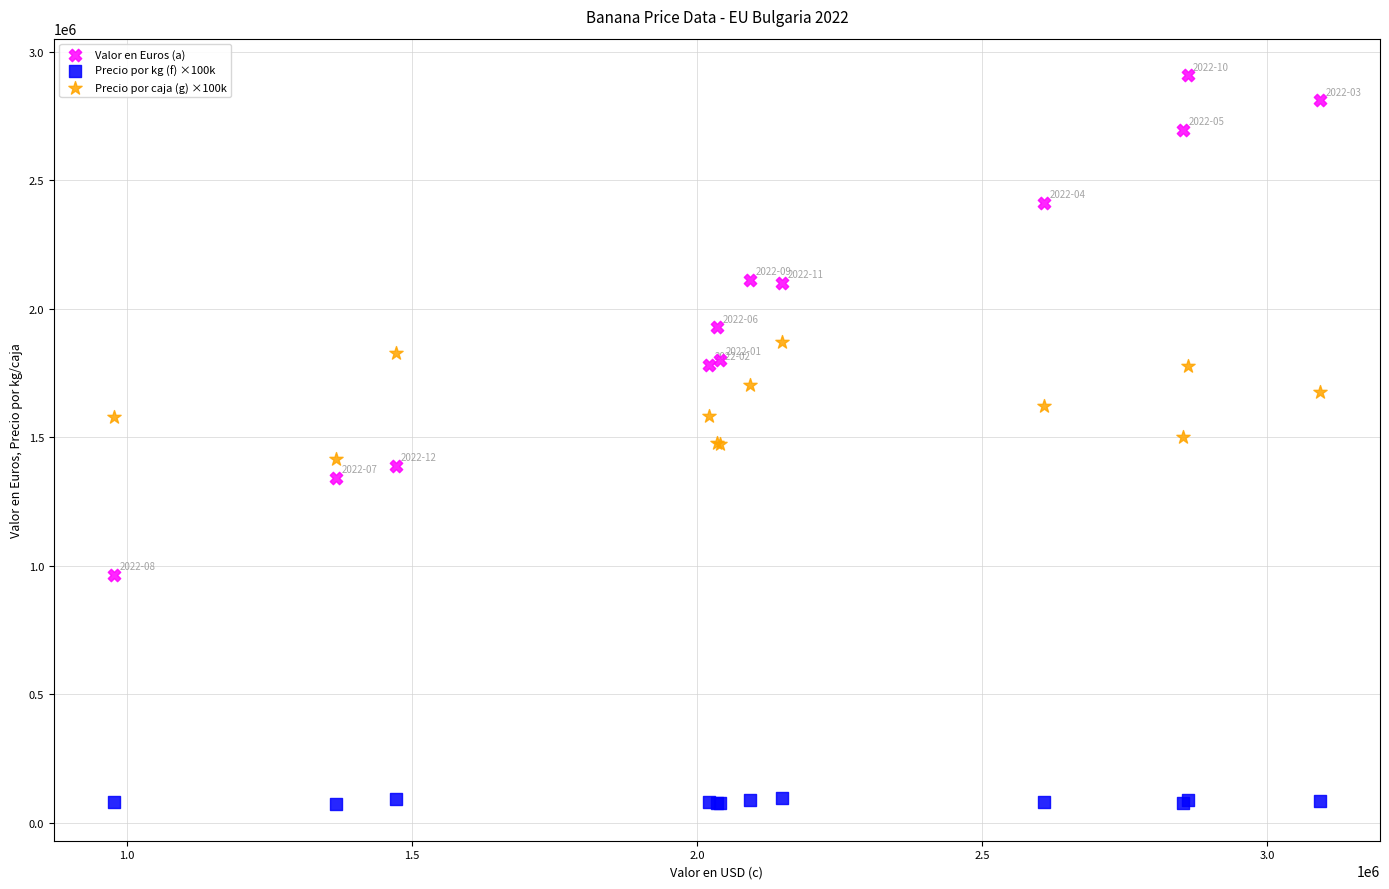

Which series has the largest Y range (max minus min)?

Valor en Euros (a)